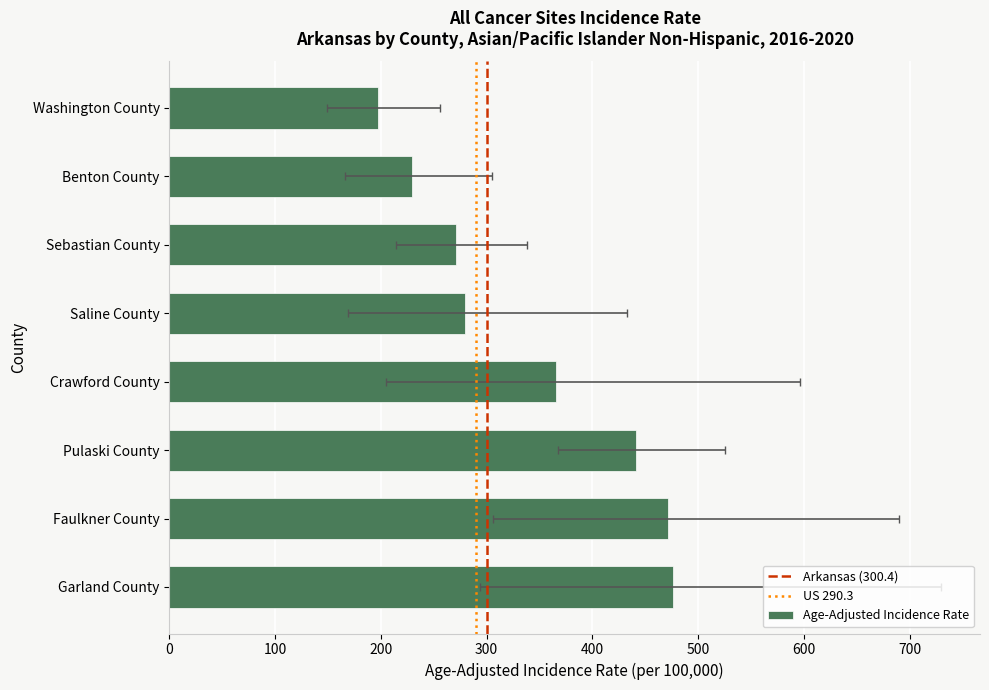

How many series are shown in this chart?

1